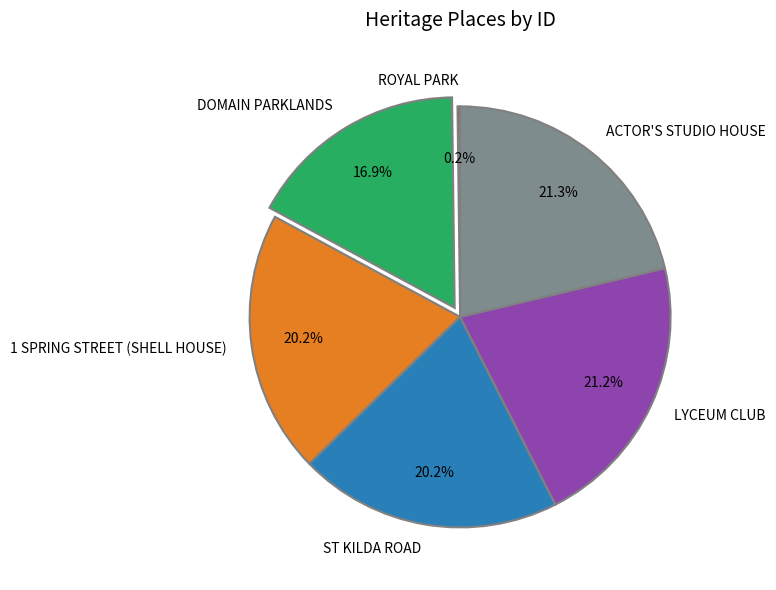

The LYCEUM CLUB slice represents 35% of the pie. True or false?

False